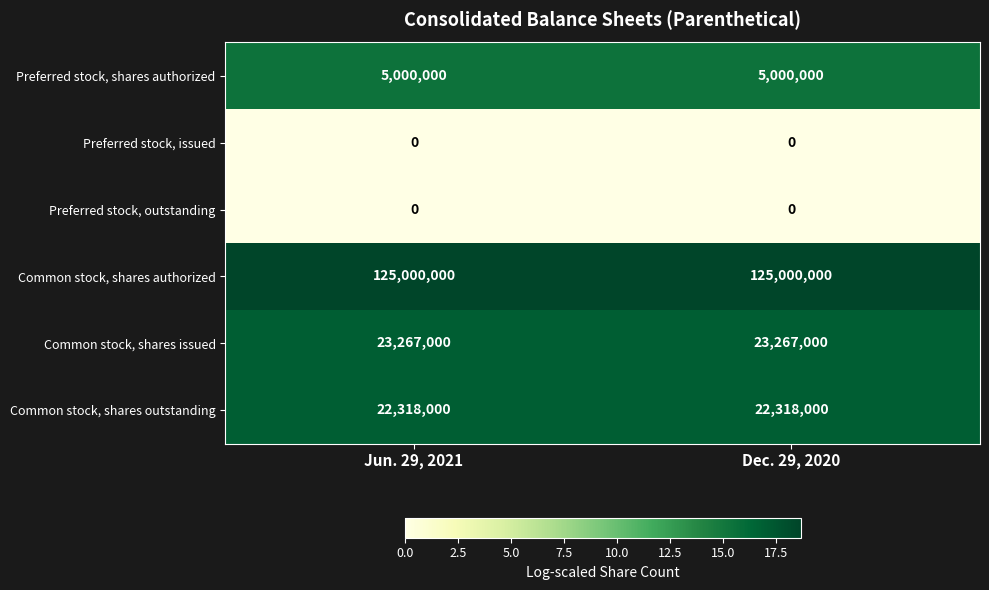

The value of Preferred stock, shares authorized at Dec. 29, 2020 is 5000000. True or false?

True